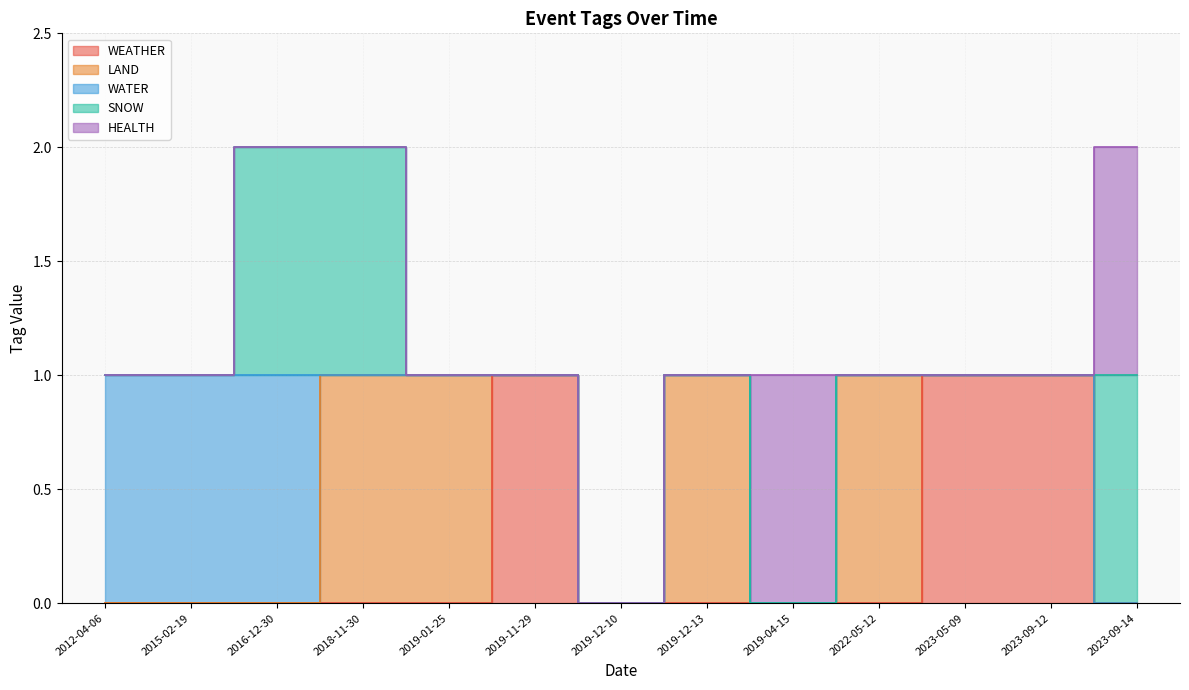

The LAND series shows 0 at 2016-12-30. True or false?

False